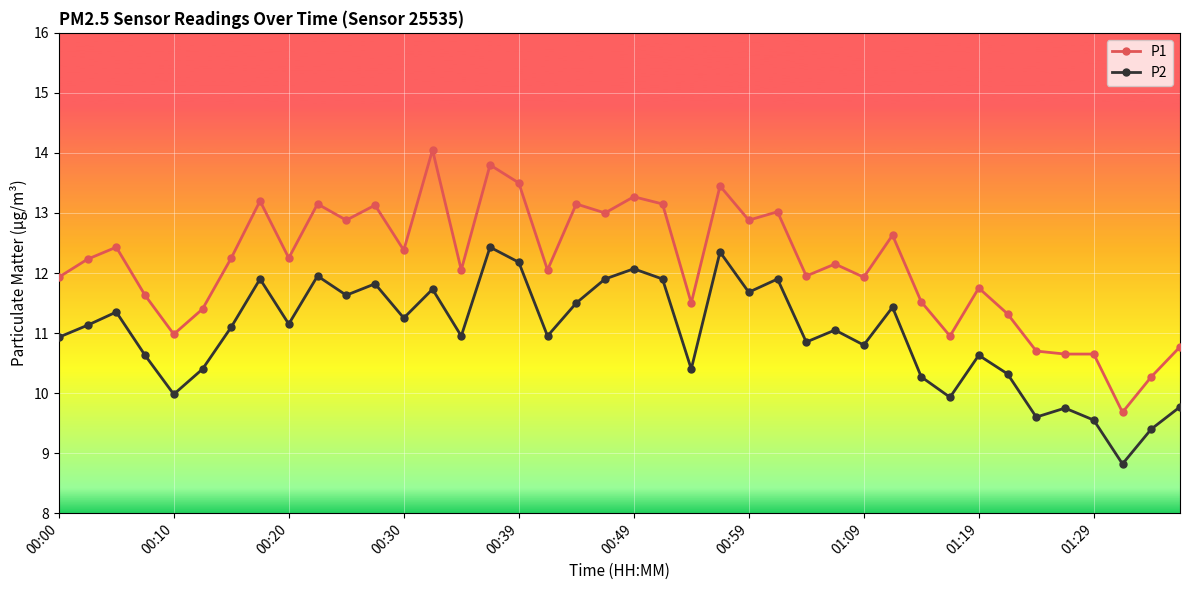

Which series has the widest spread of values?

P1